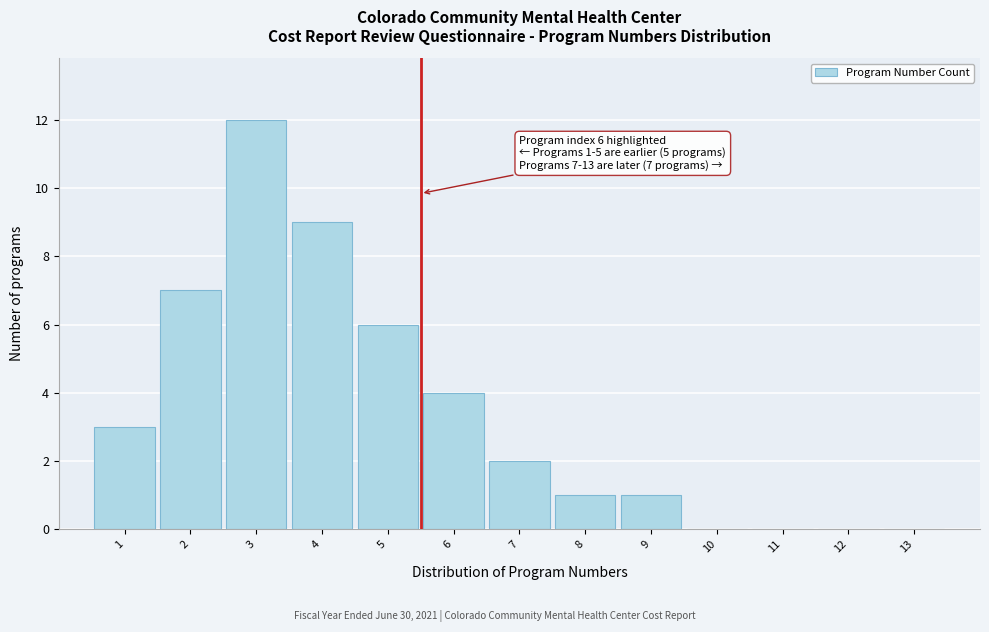

Reading left to right, what are all the values shown in this chart?

1=3	2=7	3=12	4=9	5=6	6=4	7=2	8=1	9=1	10=0	11=0	12=0	13=0